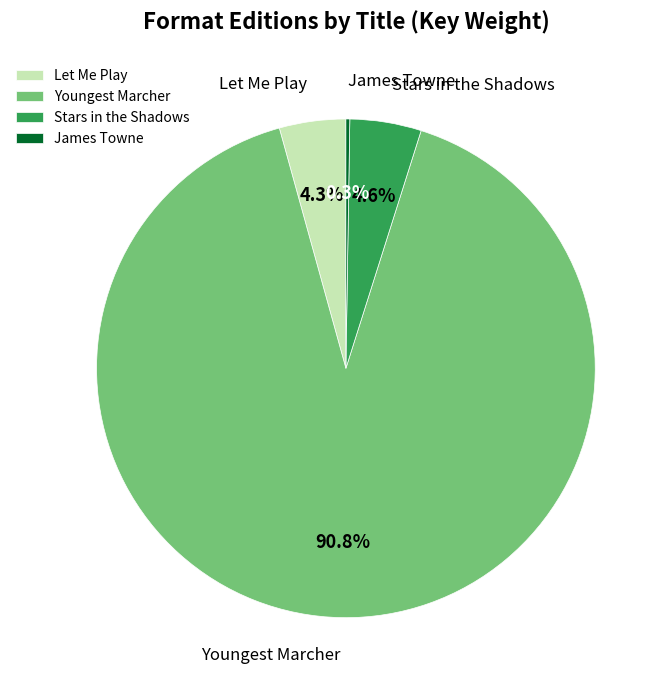

Which category has the biggest portion of the pie?

Youngest Marcher